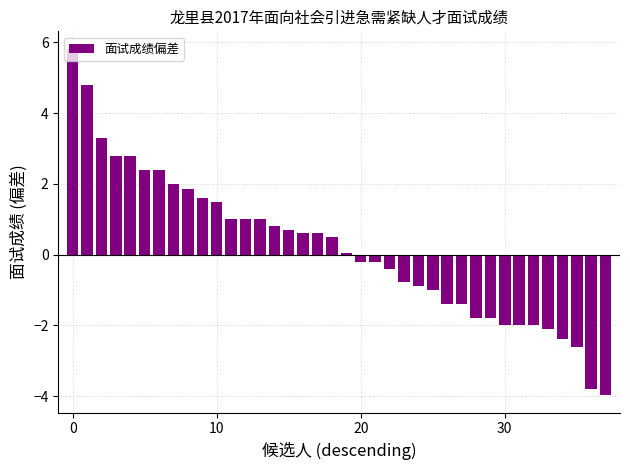

What is the smallest value displayed?

-4.0